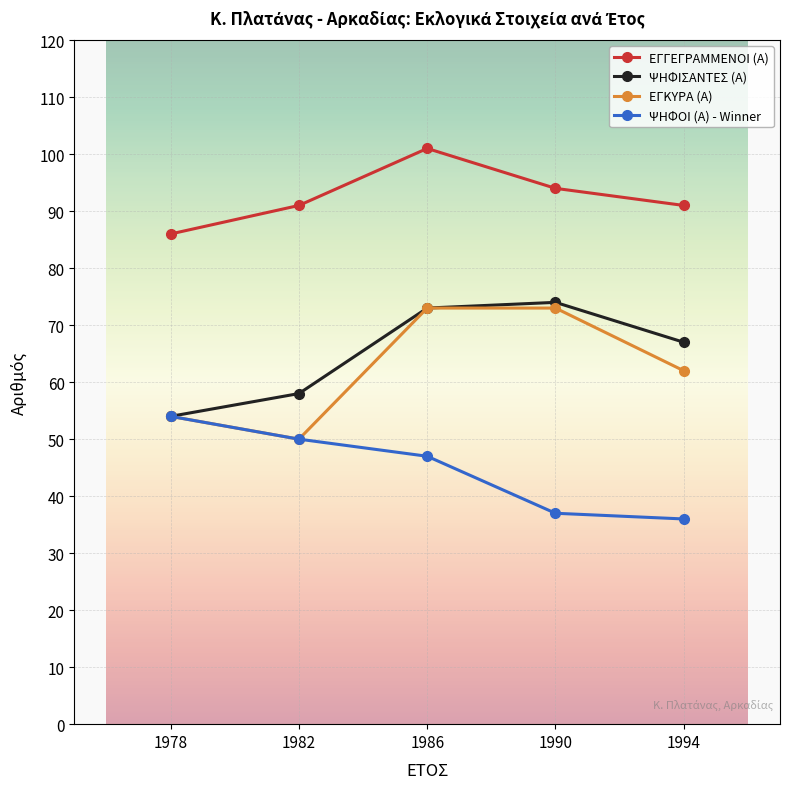

What is the difference between the maximum and minimum values in the ΕΓΚΥΡΑ (Α) series?

23